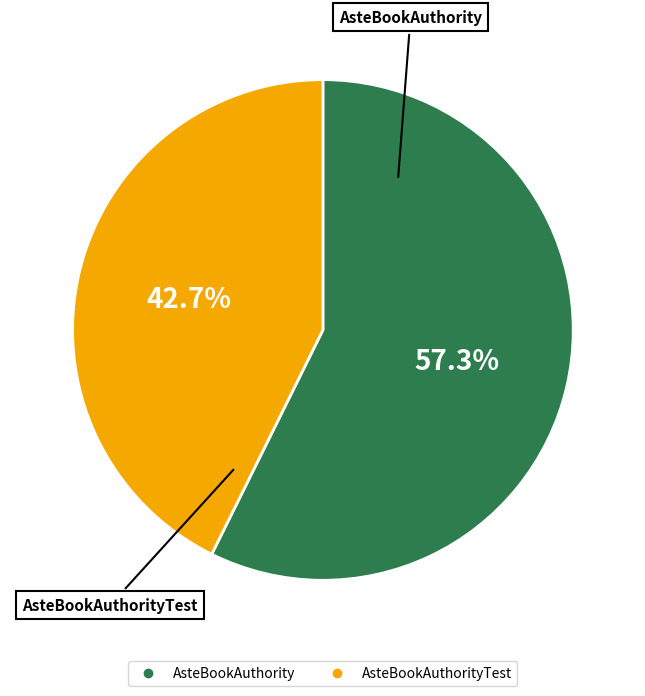

Does any single category account for the majority?

Yes